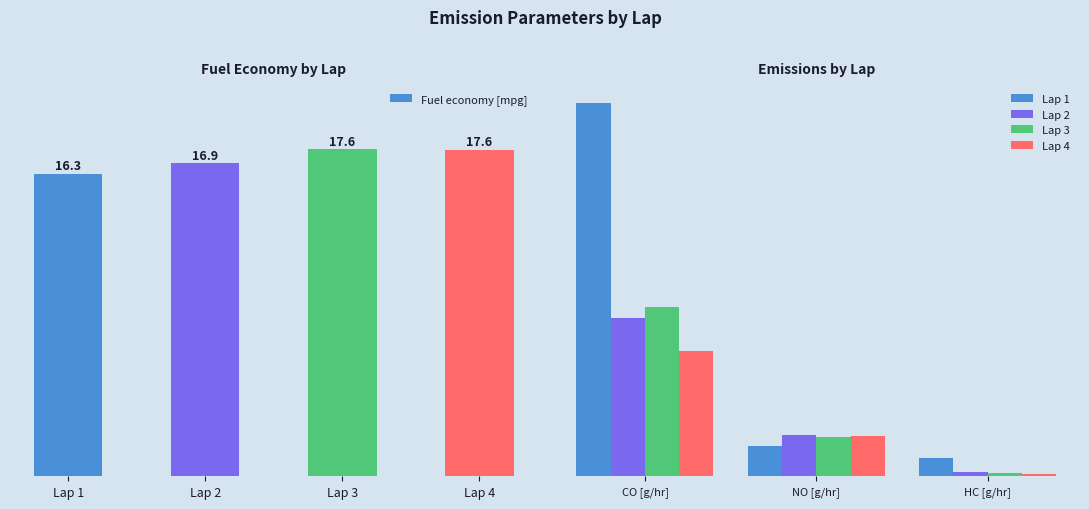

How many groups of bars are there?

4